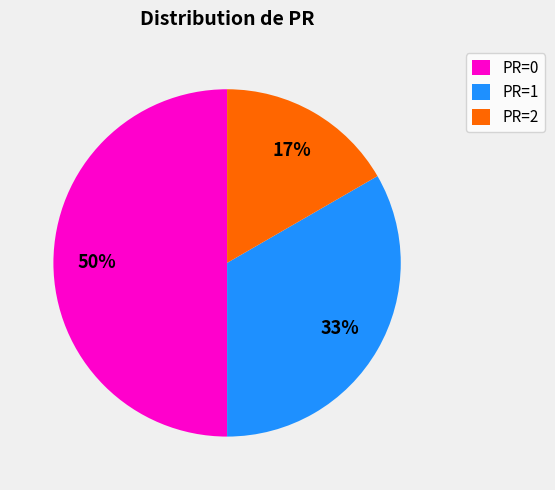

Rank the categories by value from highest to lowest.

PR=0, PR=1, PR=2